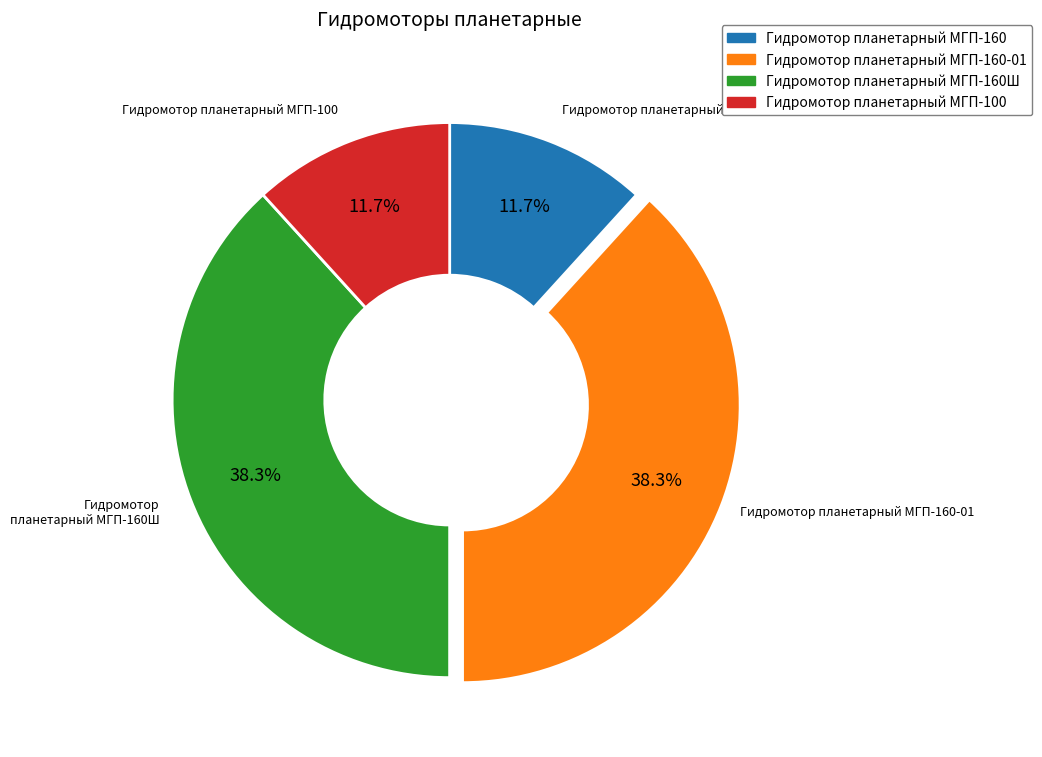

Is there a majority slice in this chart?

No